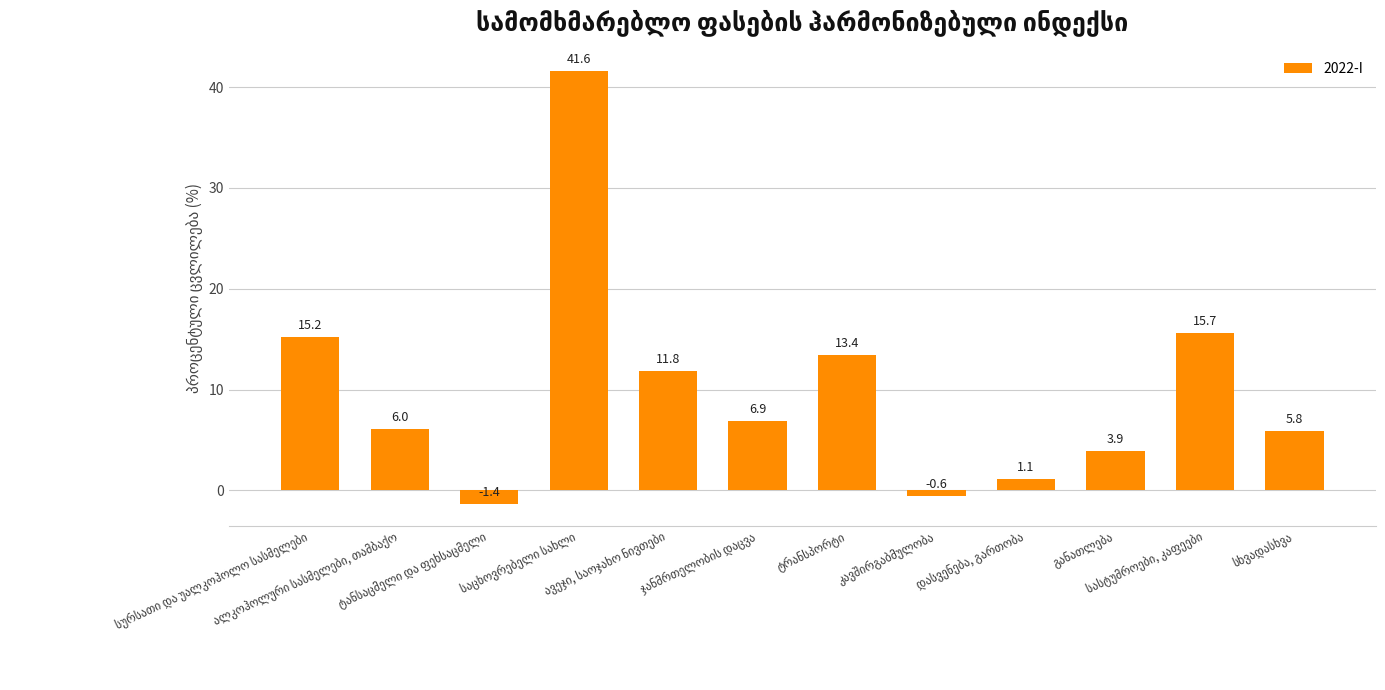

What is the difference between the maximum and minimum values?

43.0